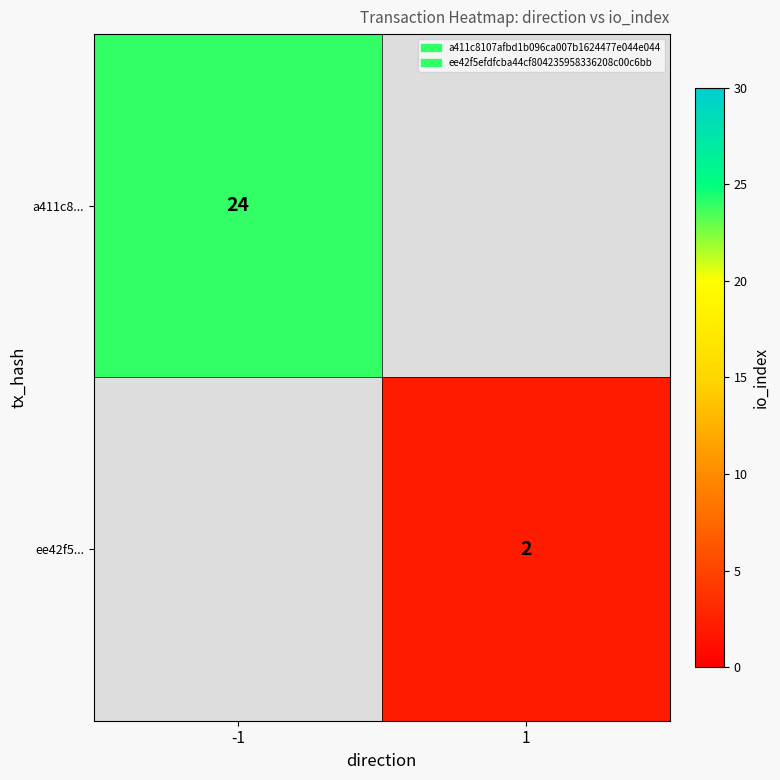

The ee42f5... series shows 1 at 1. True or false?

False